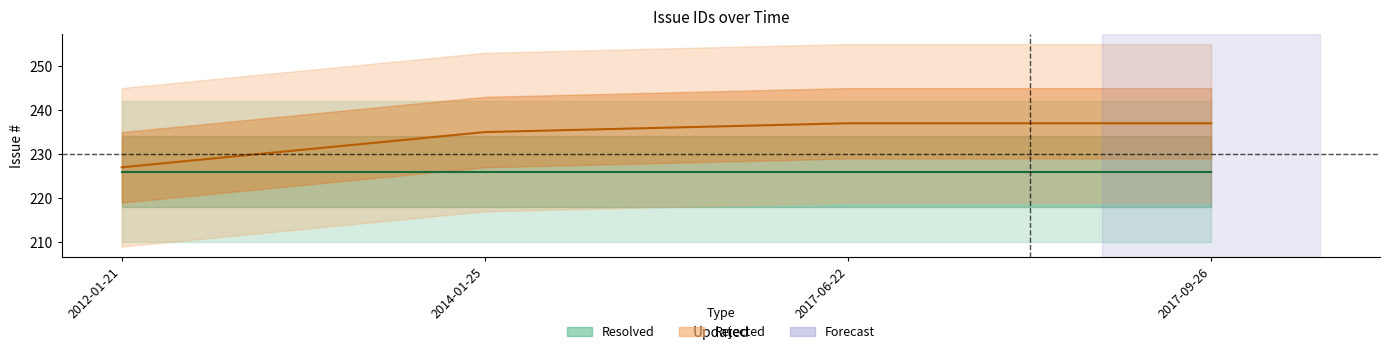

Does the chart have visible grid lines?

No